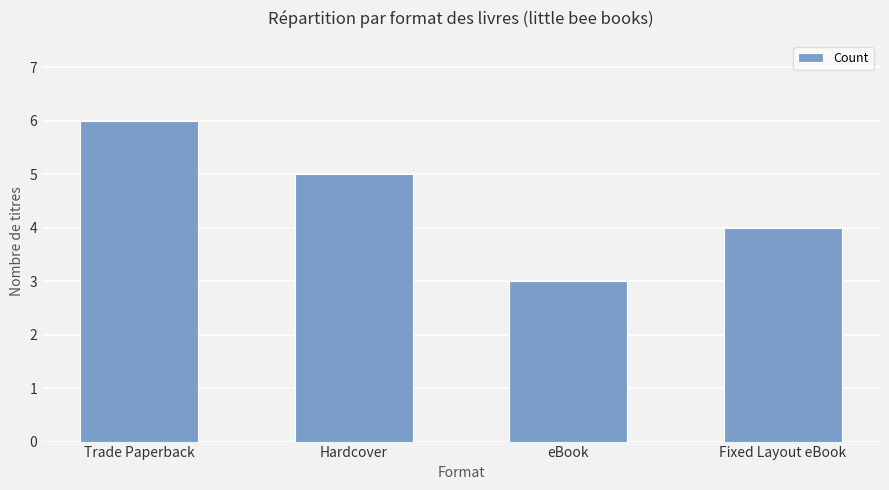

Where is the data nearest to the value 4?

Fixed Layout eBook